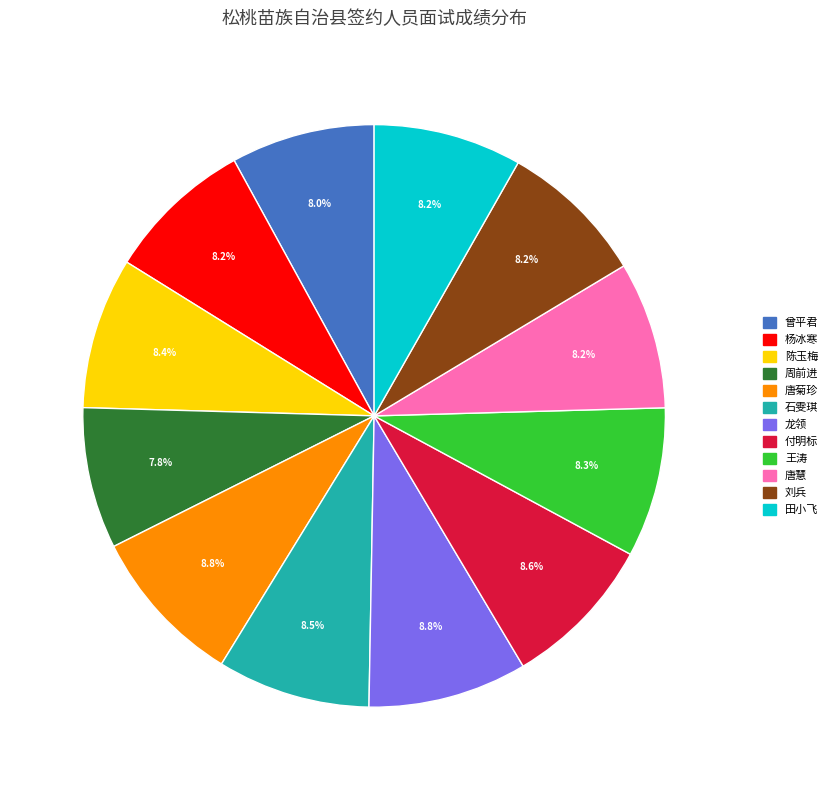

How many segments does this pie chart have?

12